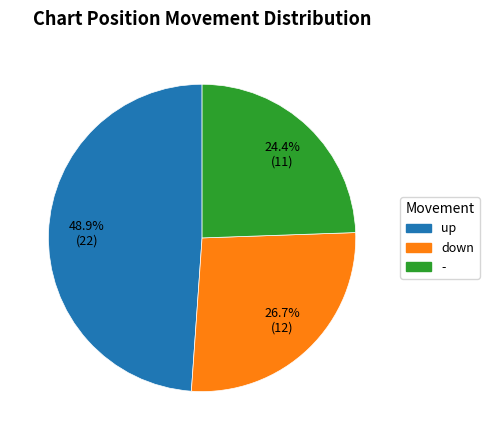

Which has a higher value, down or up?

up